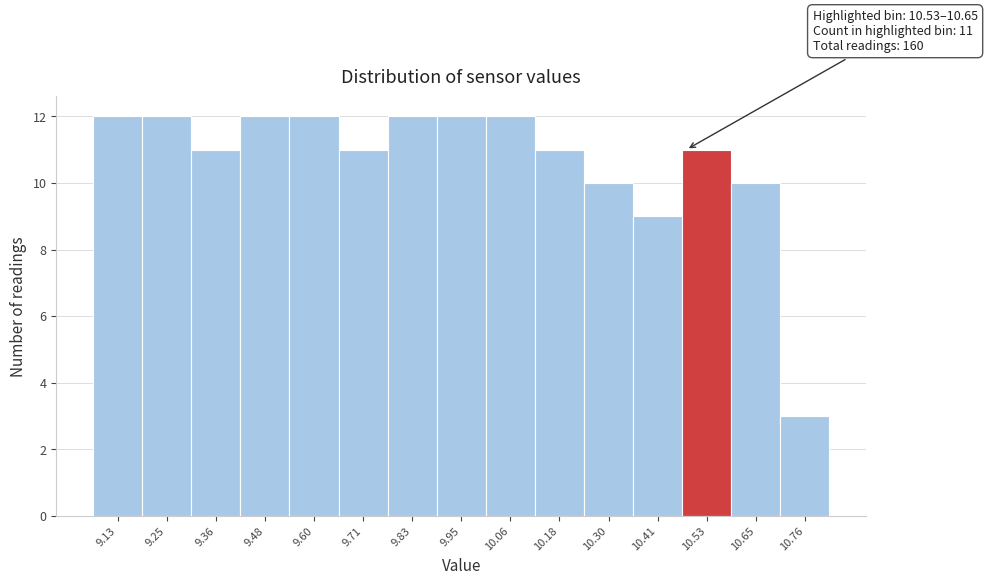

Reading left to right, list all the values displayed in this chart.

9.13=12	9.25=12	9.36=11	9.48=12	9.60=12	9.71=11	9.83=12	9.95=12	10.06=12	10.18=11	10.30=10	10.41=9	10.53=11	10.65=10	10.76=3